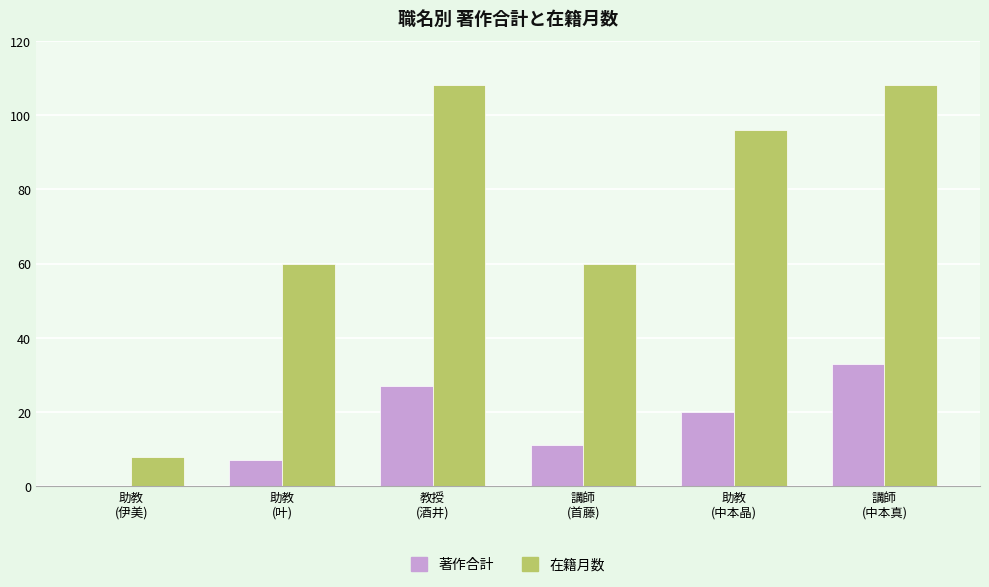

What is the maximum value shown in the chart?

108